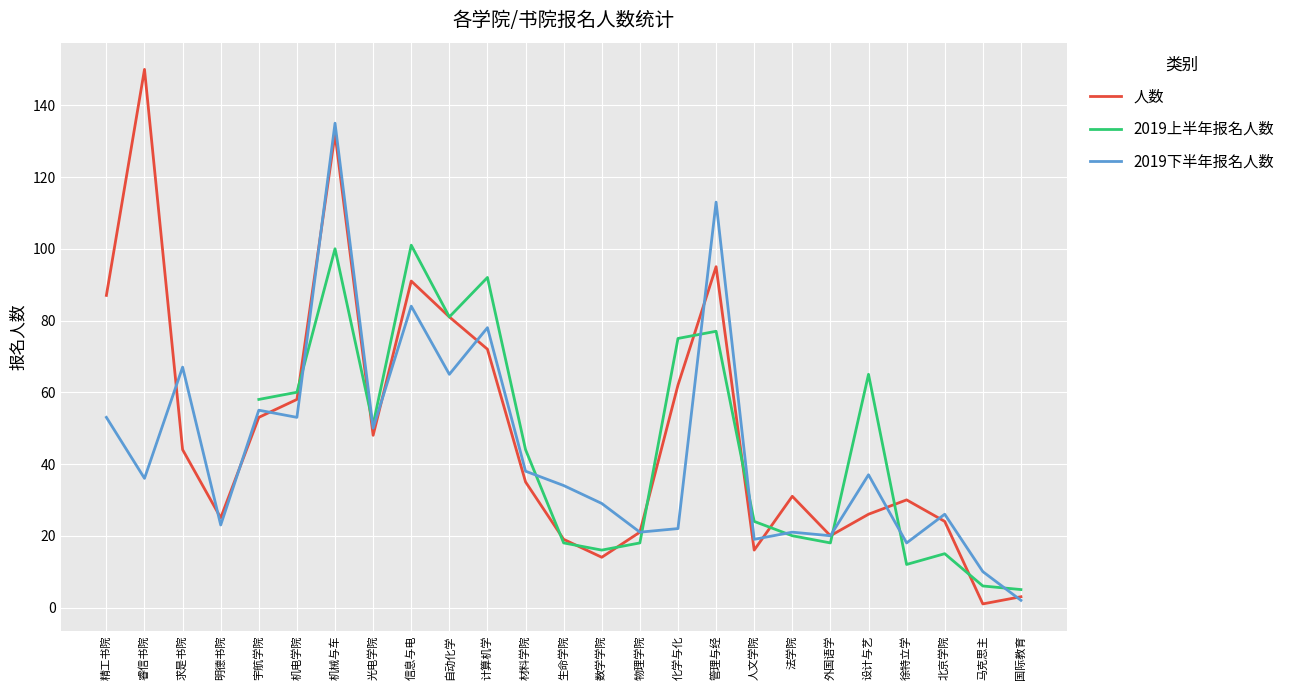

The value of 2019上半年报名人数 at 自动化学 is 45.2. True or false?

False